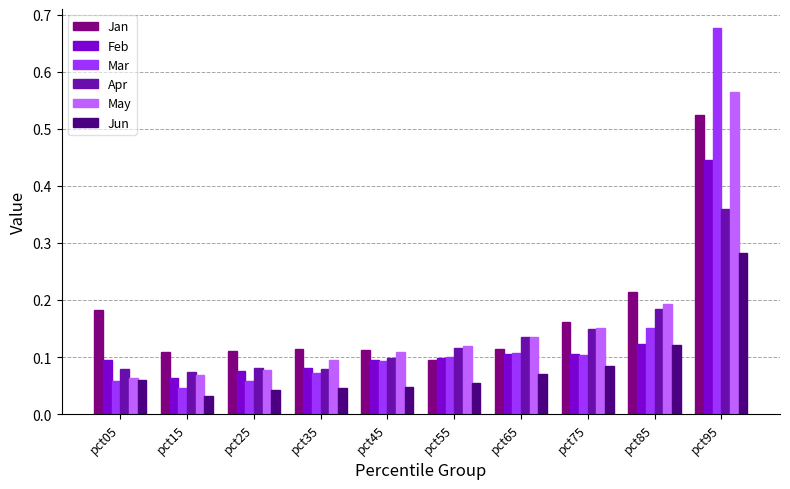

Which series has the widest spread of values?

Mar